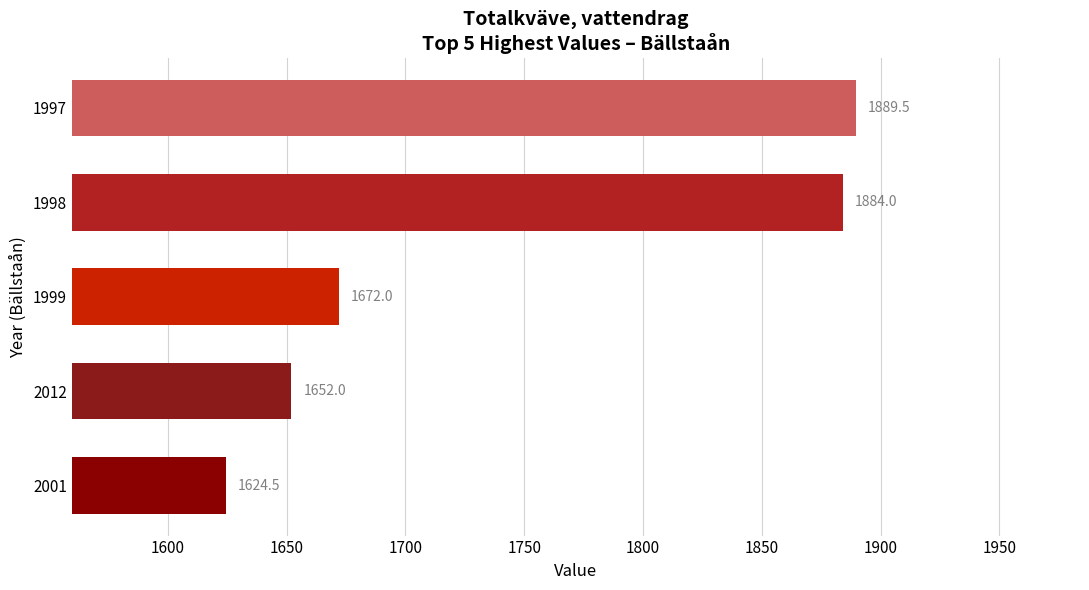

What is the difference between the maximum and minimum values?

265.0